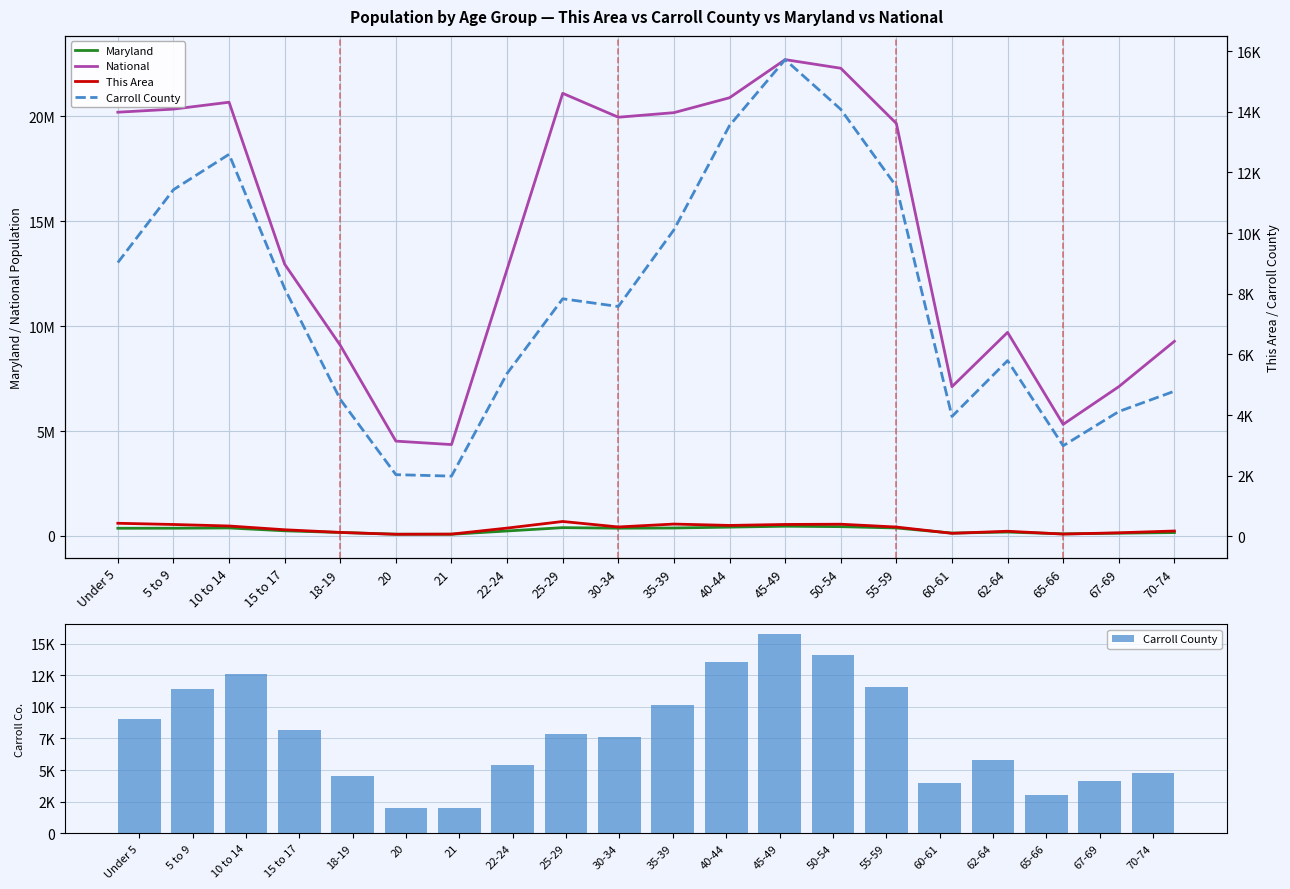

Reading left to right, transcribe all the data shown in this chart.

Maryland: 364488	366868	379029	242579	163662	81013	77465	235220	393548	368494	377409	418163	461585	440619	377989	134879	182900	97978	128618	159761
National: 20201362	20348657	20677194	12954254	9086089	4519129	4354294	12712576	21101849	19962099	20179642	20890964	22708591	22298125	19664805	7113727	9704197	5319902	7115361	9278166
Carroll County: 9031	11433	12600	8173	4517	2036	1988	5374	7836	7581	10110	13548	15722	14083	11541	3955	5797	2989	4118	4788
This Area: 433	393	343	219	131	70	76	274	492	311	407	362	394	402	309	102	170	77	119	178